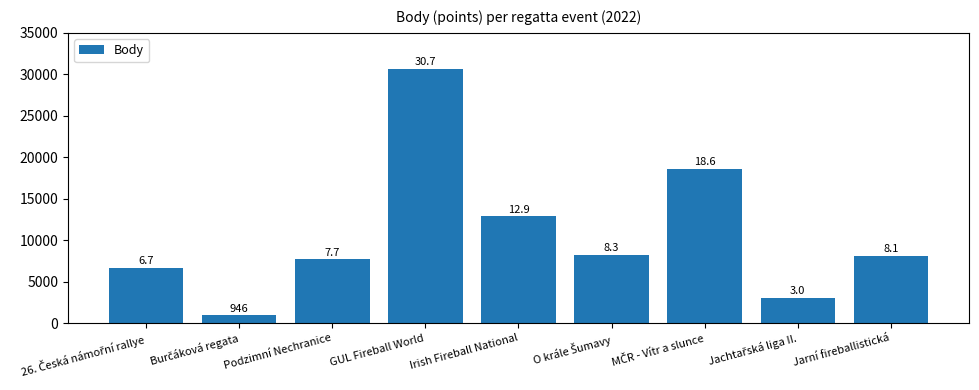

Rank the categories by value from lowest to highest.

Burčáková regata, Jachtařská liga II., 26. Česká námořní rallye, Podzimní Nechranice, Jarní fireballistická, O krále Šumavy, Irish Fireball National, MČR - Vítr a slunce, GUL Fireball World